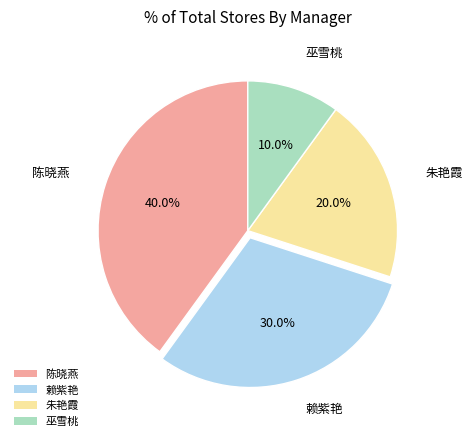

How many slices are in this pie chart?

4